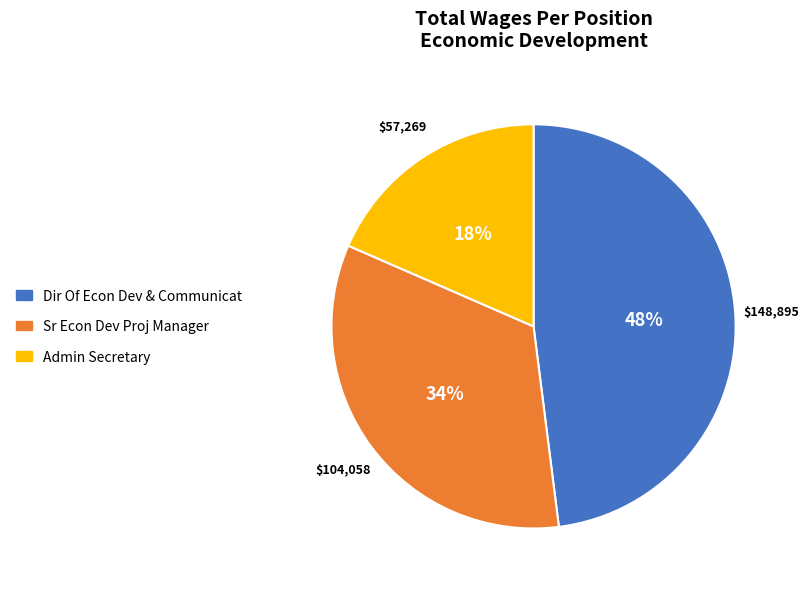

Does Dir Of Econ Dev & Communicat represent more than half of the total?

No